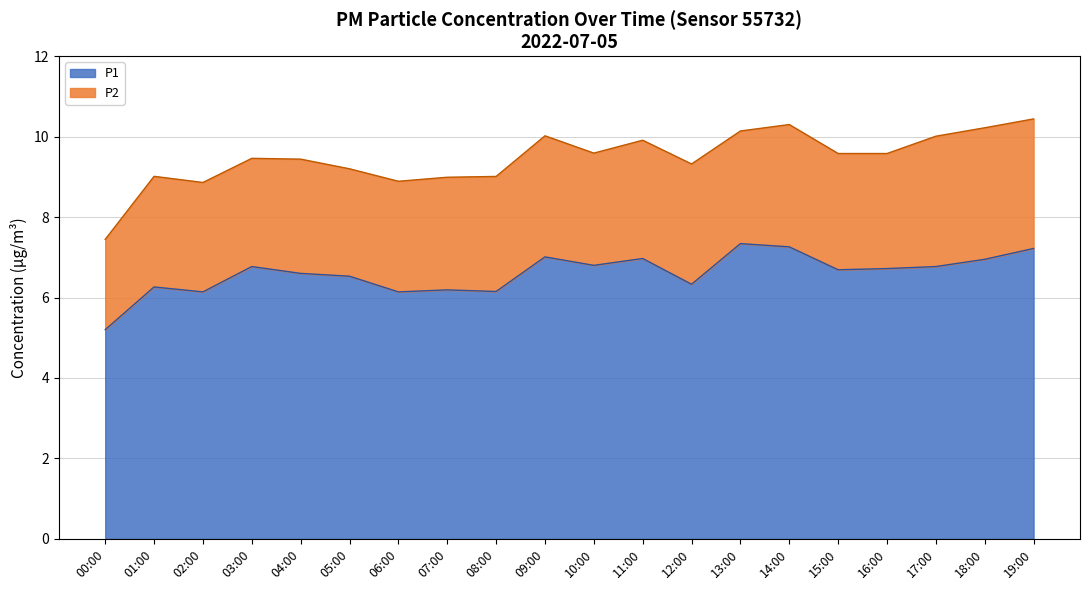

What is the lowest value of the P1 series?

5.2